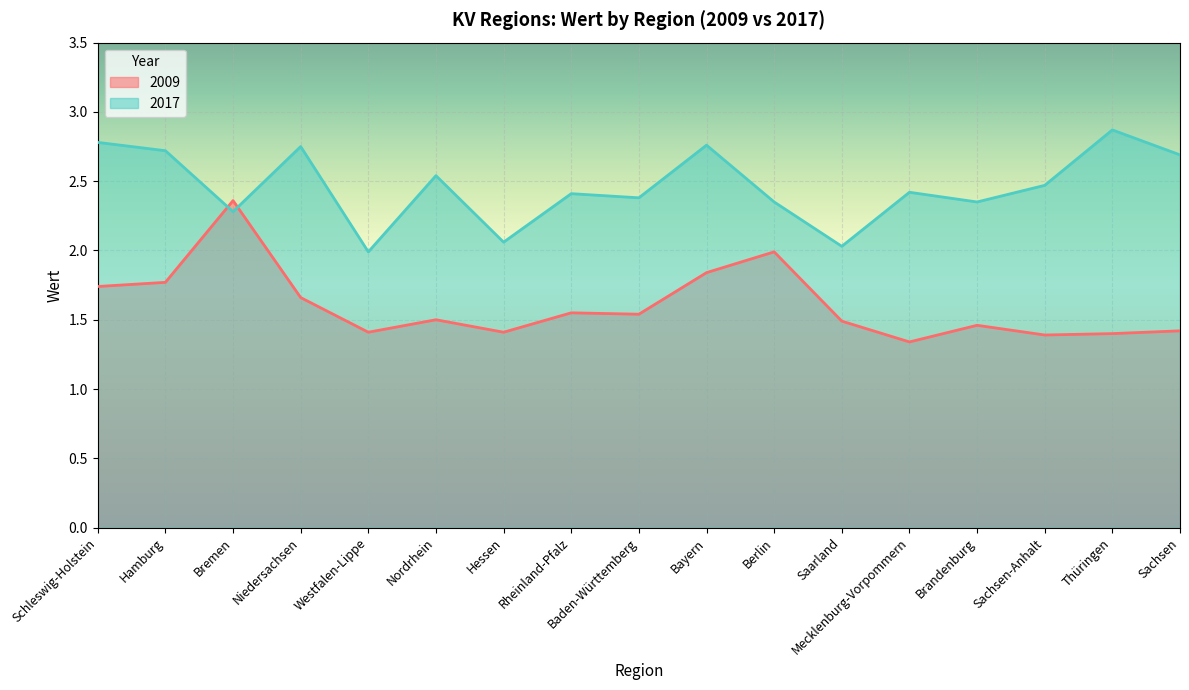

Between which two adjacent categories do 2017 and 2009 first intersect?

Hamburg and Bremen